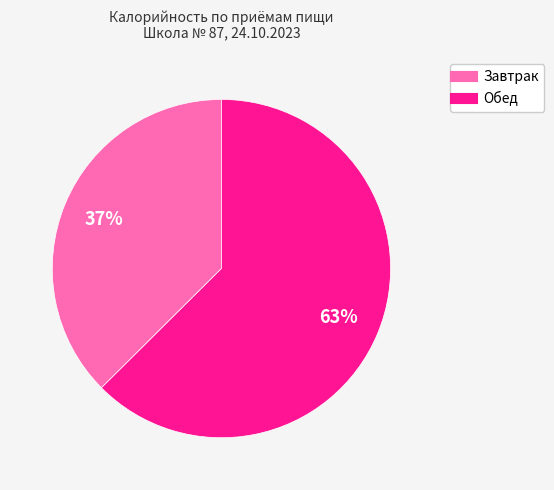

To the nearest percent, what is the combined percentage of Обед and Завтрак?

100%